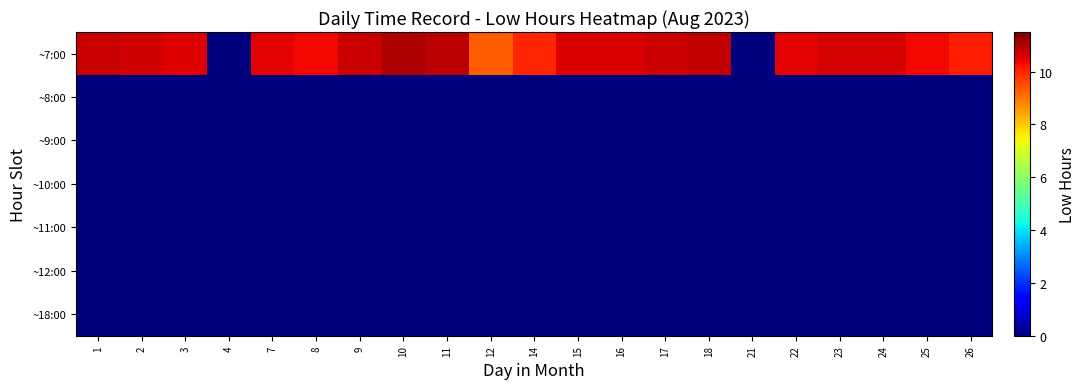

Reading right to left, transcribe all the data shown in this chart.

~7:00: 26=10.1	25=10.4	24=10.6	23=10.6	22=10.5	21=0.0	18=10.8	17=10.7	16=10.6	15=10.6	14=10.0	12=9.3	11=10.9	10=11.0	9=10.8	8=10.4	7=10.5	4=0.0	3=10.5	2=10.7	1=10.8
~8:00: 26=0.0	25=0.0	24=0.0	23=0.0	22=0.0	21=0.0	18=0.0	17=0.0	16=0.0	15=0.0	14=0.0	12=0.0	11=0.0	10=0.0	9=0.0	8=0.0	7=0.0	4=0.0	3=0.0	2=0.0	1=0.0
~9:00: 26=0.0	25=0.0	24=0.0	23=0.0	22=0.0	21=0.0	18=0.0	17=0.0	16=0.0	15=0.0	14=0.0	12=0.0	11=0.0	10=0.0	9=0.0	8=0.0	7=0.0	4=0.0	3=0.0	2=0.0	1=0.0
~10:00: 26=0.0	25=0.0	24=0.0	23=0.0	22=0.0	21=0.0	18=0.0	17=0.0	16=0.0	15=0.0	14=0.0	12=0.0	11=0.0	10=0.0	9=0.0	8=0.0	7=0.0	4=0.0	3=0.0	2=0.0	1=0.0
~11:00: 26=0.0	25=0.0	24=0.0	23=0.0	22=0.0	21=0.0	18=0.0	17=0.0	16=0.0	15=0.0	14=0.0	12=0.0	11=0.0	10=0.0	9=0.0	8=0.0	7=0.0	4=0.0	3=0.0	2=0.0	1=0.0
~12:00: 26=0.0	25=0.0	24=0.0	23=0.0	22=0.0	21=0.0	18=0.0	17=0.0	16=0.0	15=0.0	14=0.0	12=0.0	11=0.0	10=0.0	9=0.0	8=0.0	7=0.0	4=0.0	3=0.0	2=0.0	1=0.0
~18:00: 26=0.0	25=0.0	24=0.0	23=0.0	22=0.0	21=0.0	18=0.0	17=0.0	16=0.0	15=0.0	14=0.0	12=0.0	11=0.0	10=0.0	9=0.0	8=0.0	7=0.0	4=0.0	3=0.0	2=0.0	1=0.0